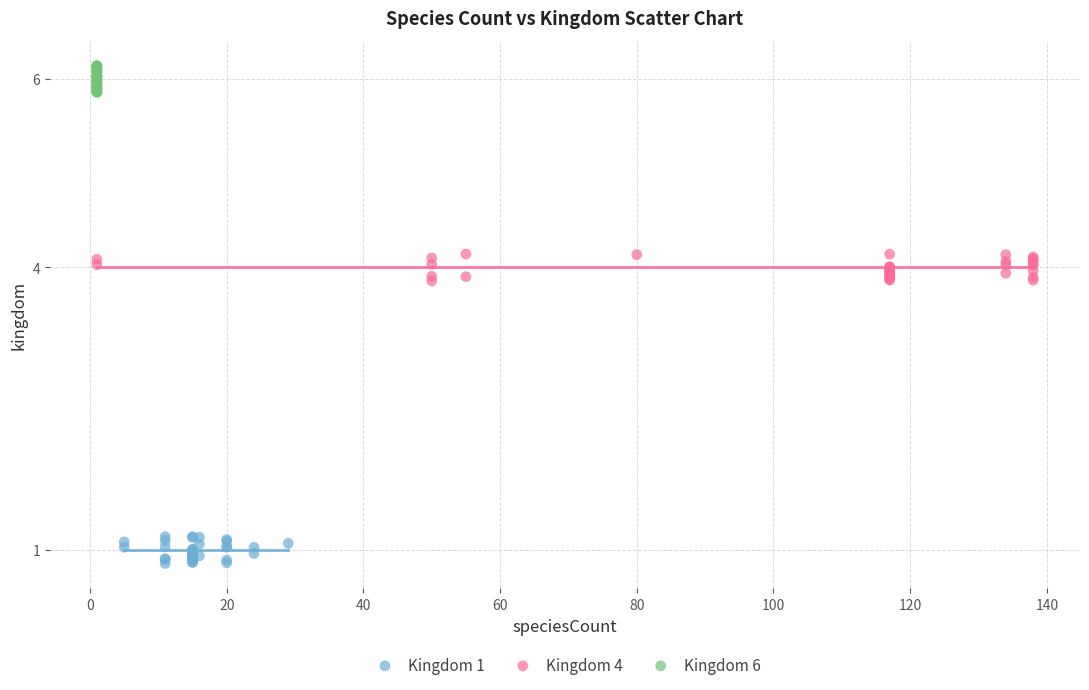

Which series contains the lowest Y value?

Kingdom 1